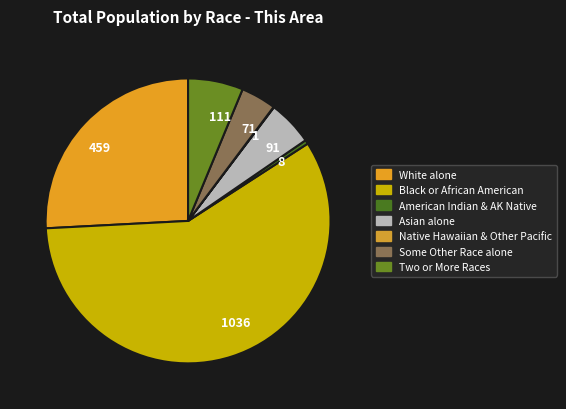

Is there a majority slice in this chart?

Yes